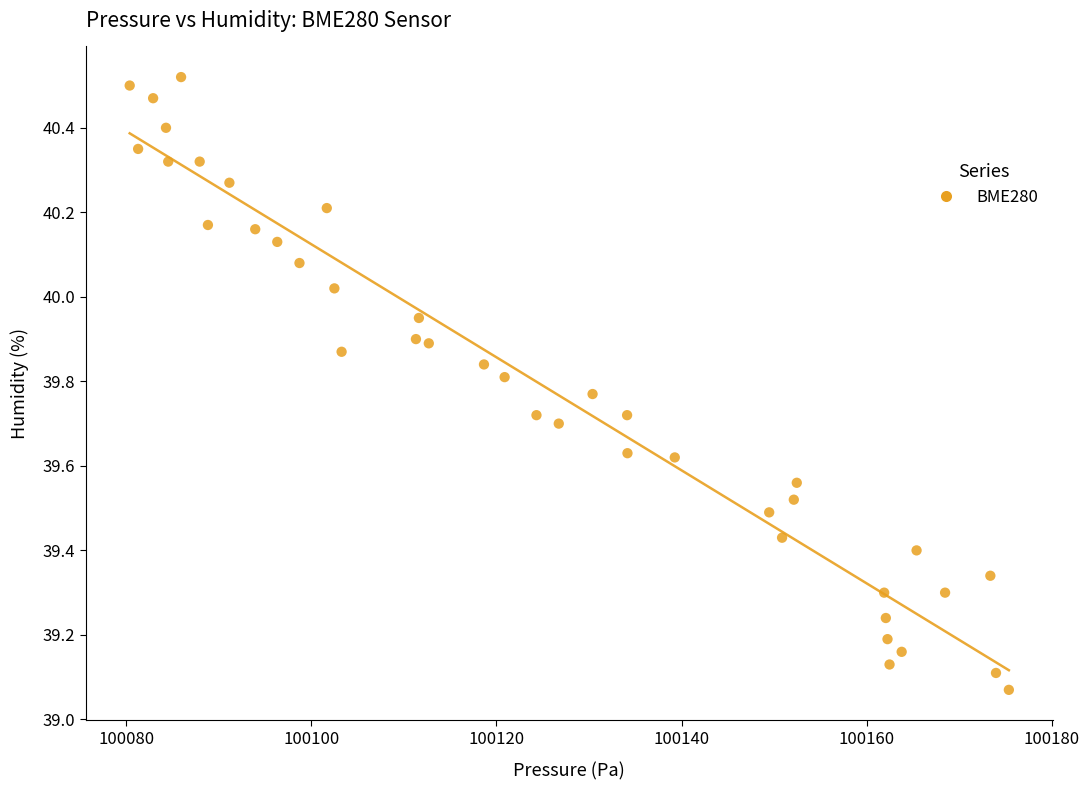

What is the range of X values (max minus min)?

95.0